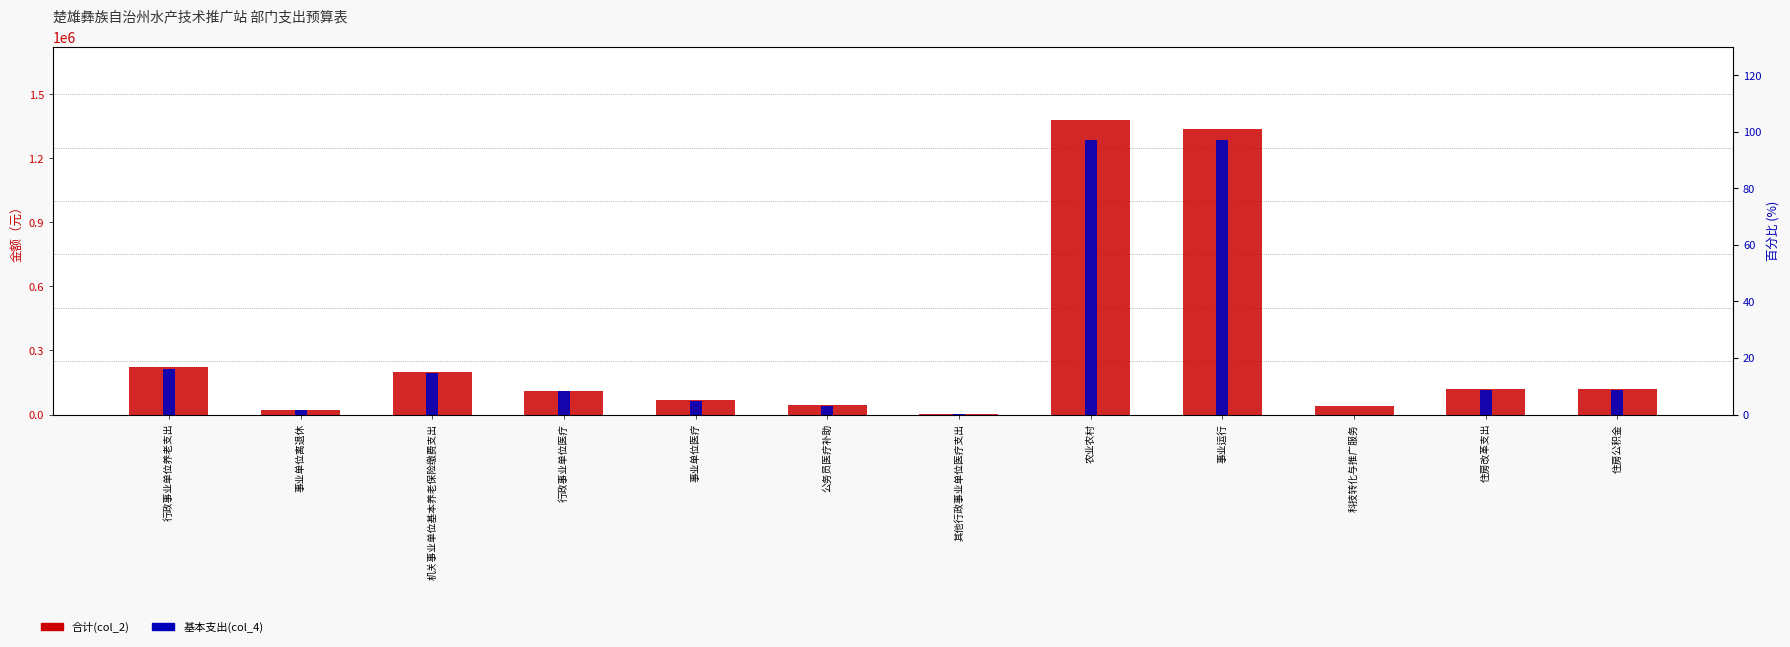

How many values in the 合计(col_2) series exceed 117479?

6